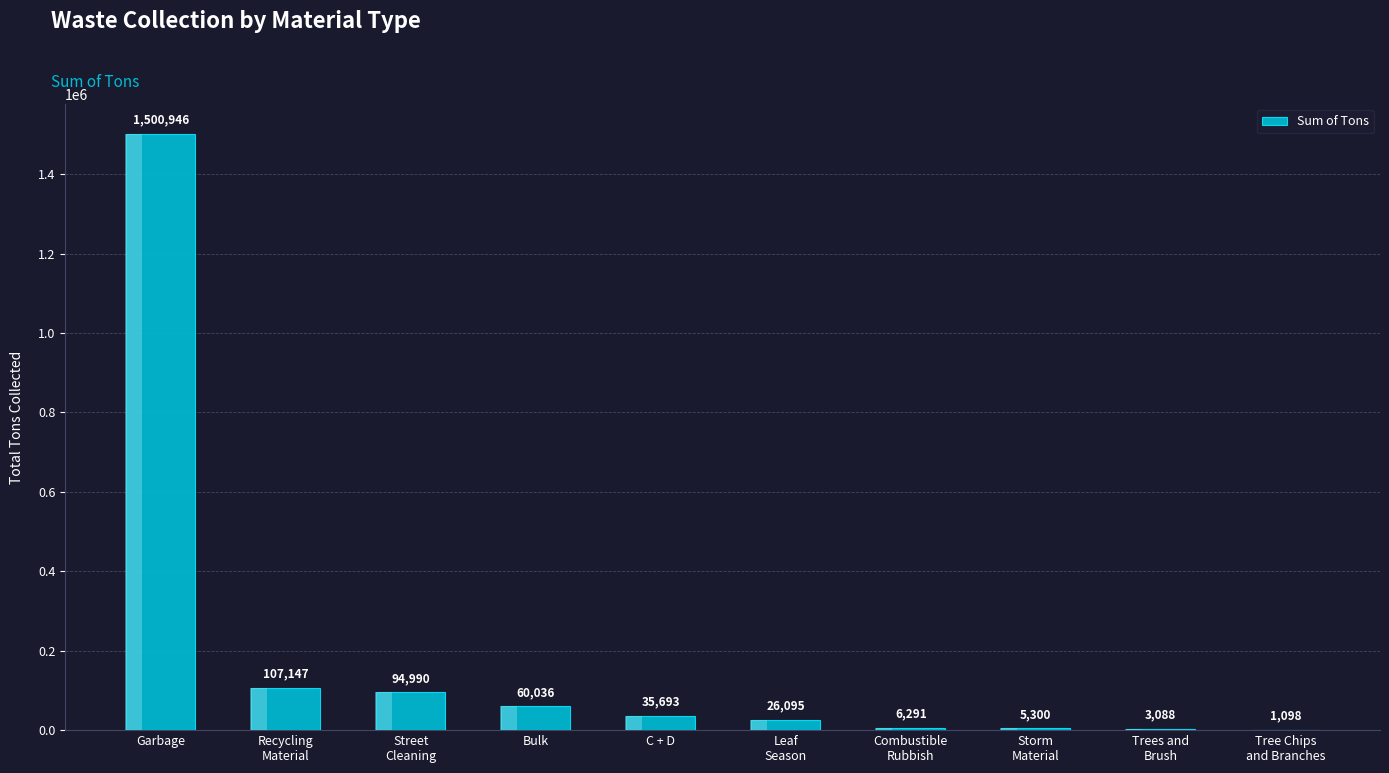

What is the label of the 2nd bar from the right?

Trees and
Brush